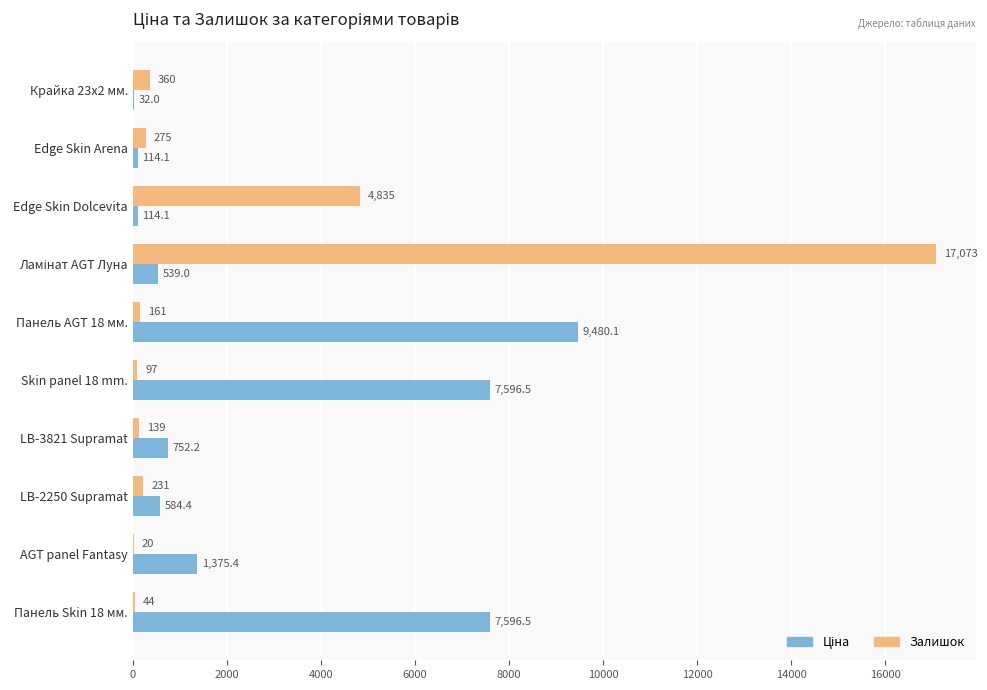

What is the sum of all Залишок values?

23235.0